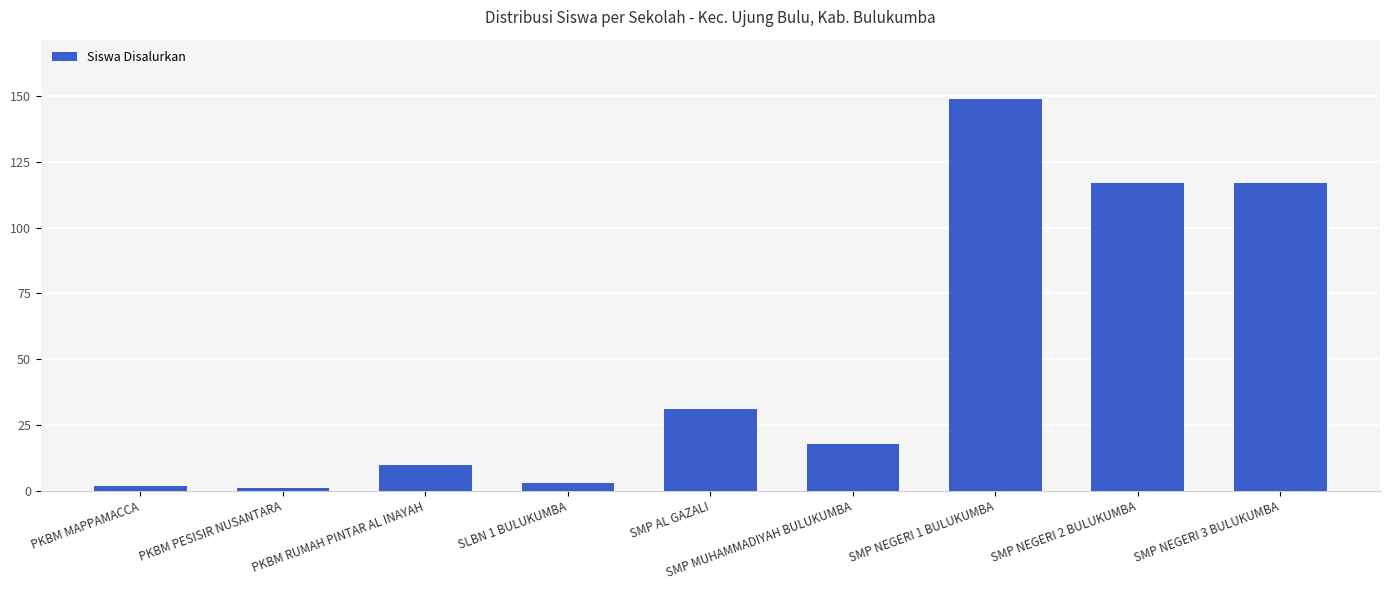

True or false: the data shows 2 at PKBM MAPPAMACCA.

True